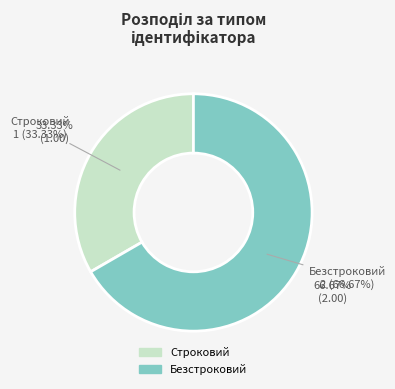

Combined, do Строковий and Безстроковий account for over 50%?

Yes